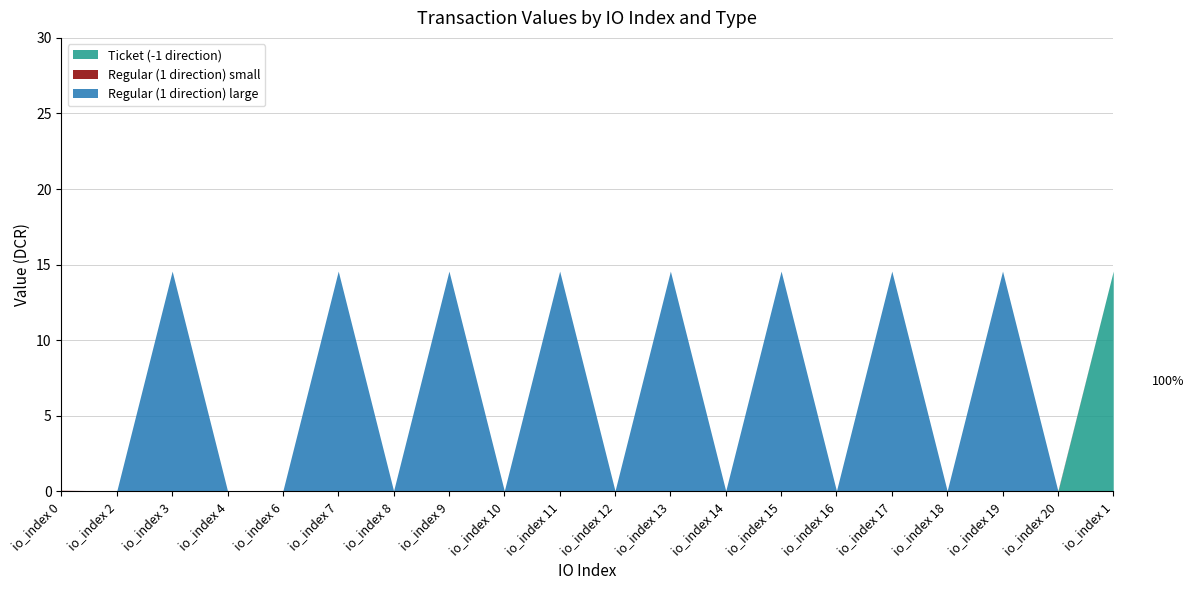

Reading left to right, extract all data points from this chart.

Ticket (-1 direction): 0.0	0.0	0.0	0.0	0.0	0.0	0.0	0.0	0.0	0.0	0.0	0.0	0.0	0.0	0.0	0.0	0.0	0.0	0.0	14.6
Regular (1 direction) small: 0.0	0.0	0.0	0.0	0.0	0.0	0.0	0.0	0.0	0.0	0.0	0.0	0.0	0.0	0.0	0.0	0.0	0.0	0.0	0.0
Regular (1 direction) large: 0.0	0.0	14.6	0.0	0.0	14.6	0.0	14.6	0.0	14.6	0.0	14.6	0.0	14.6	0.0	14.6	0.0	14.6	0.0	0.0